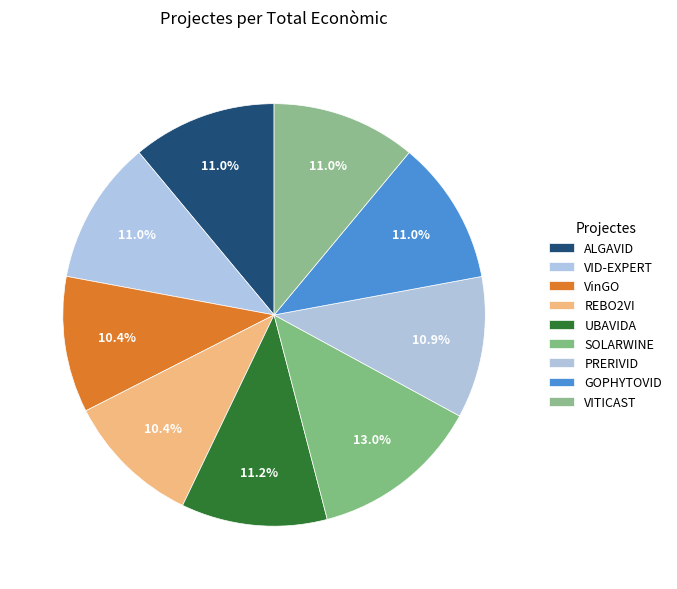

The PRERIVID slice represents 11% of the pie. True or false?

True